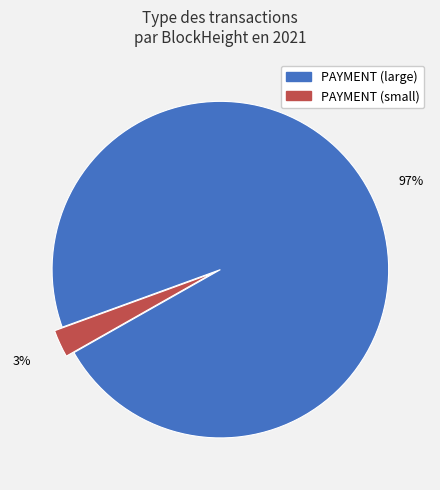

Is there any slice that represents more than half of the pie?

Yes